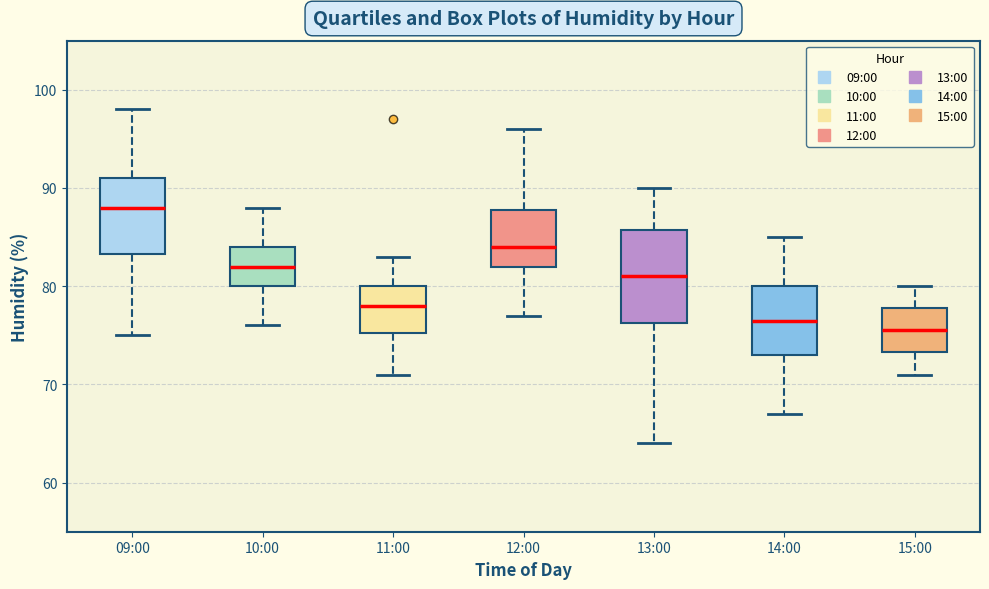

Reading left to right, transcribe this box plot: for each box, give where its median line is, the range the box spans, and where its two whiskers end, as read against the y-axis. The values are not printed on the chart, so give them approximately, as read against the axis.

09:00: median 88, box 83 to 91, whiskers 75 to 98
10:00: median 82, box 80 to 84, whiskers 76 to 88
11:00: median 78, box 75 to 80, whiskers 71 to 83
12:00: median 84, box 82 to 88, whiskers 77 to 96
13:00: median 81, box 76 to 86, whiskers 64 to 90
14:00: median 77, box 73 to 80, whiskers 67 to 85
15:00: median 76, box 73 to 78, whiskers 71 to 80